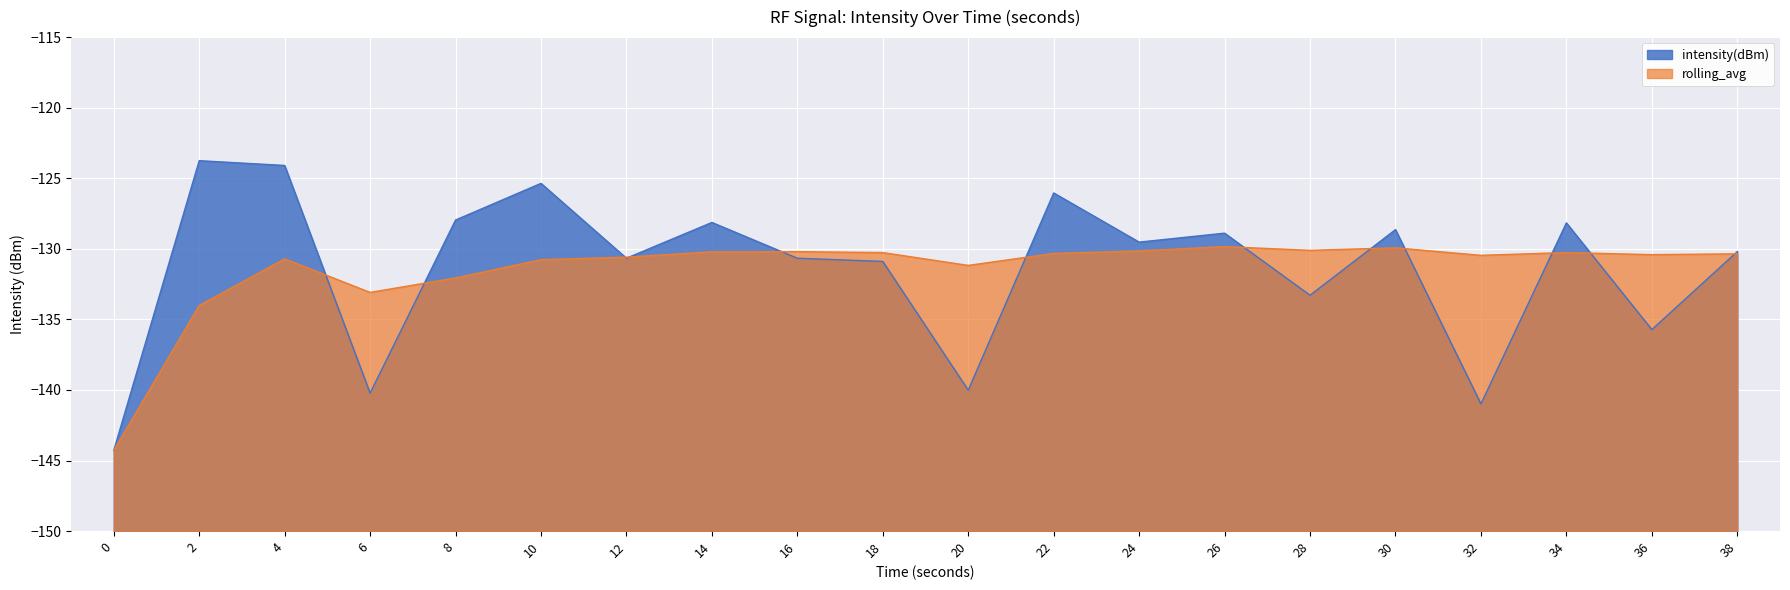

Which series has the widest spread of values?

intensity(dBm)